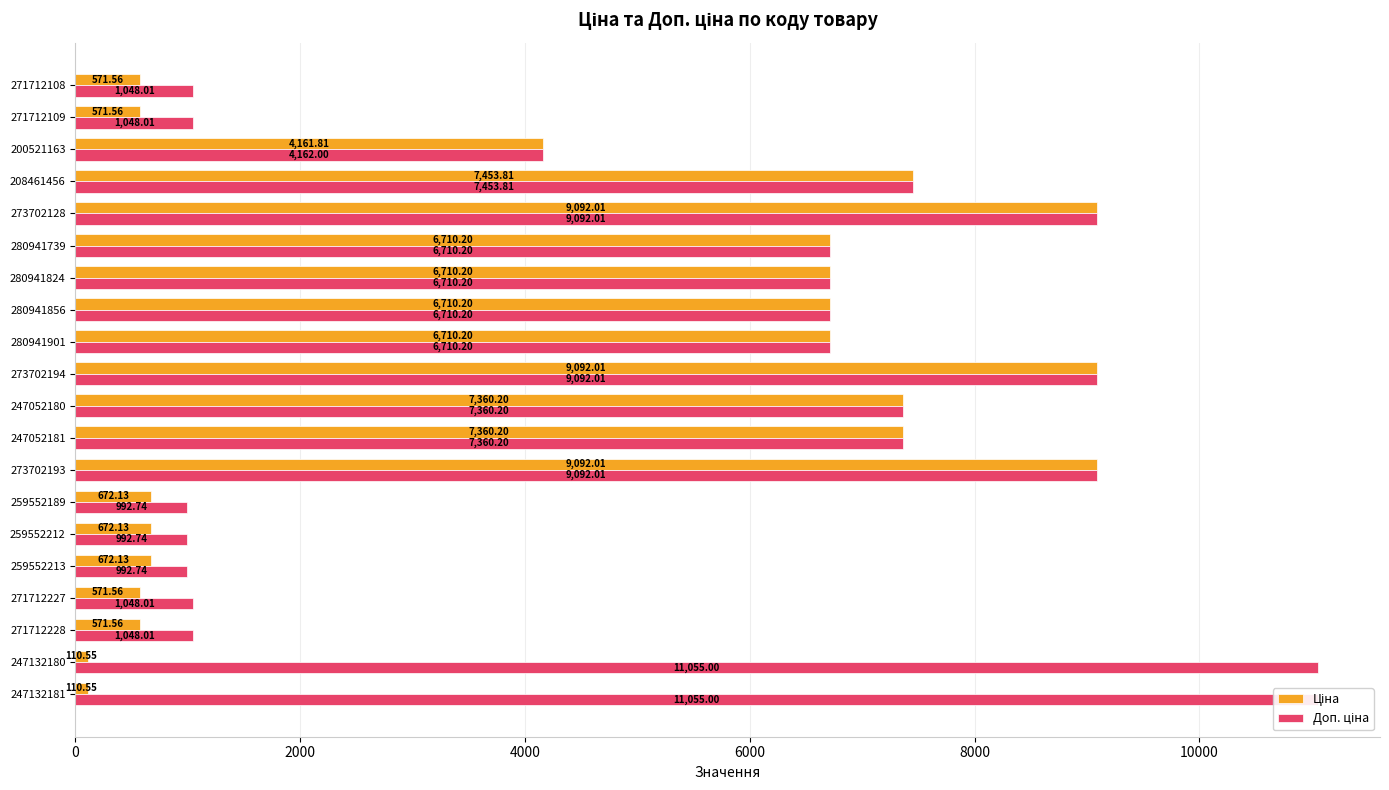

At how many categories does at least one series exceed 9572?

2